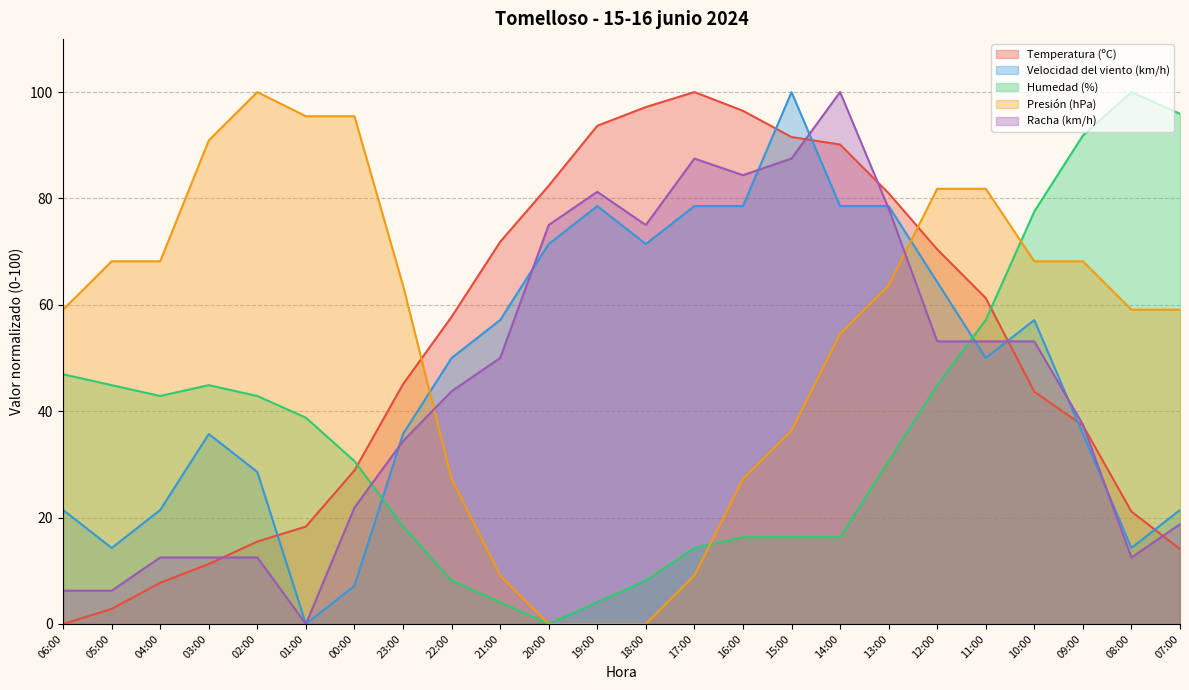

What is the label of the 23rd point from the right?

05:00